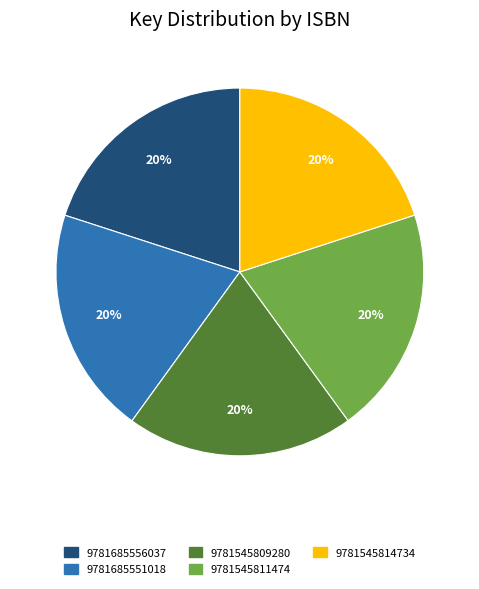

The 9781685551018 slice represents 8% of the pie. True or false?

False